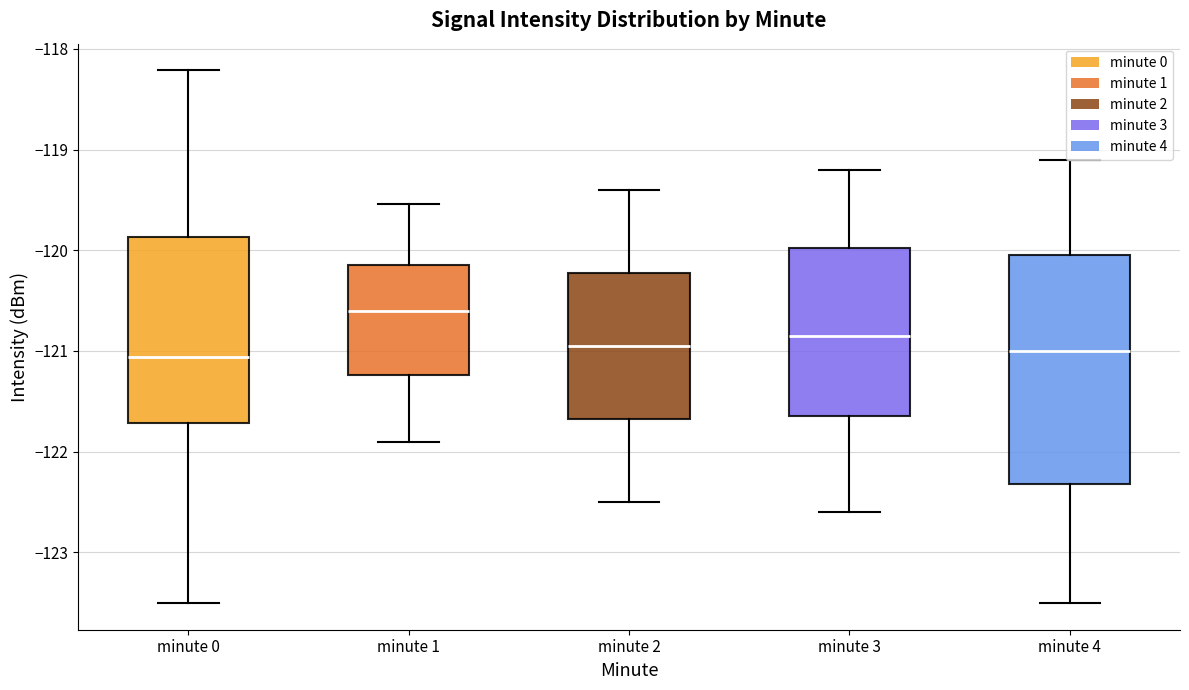

Comparing the boxes themselves (not the whiskers), which one is the tallest?

minute 4